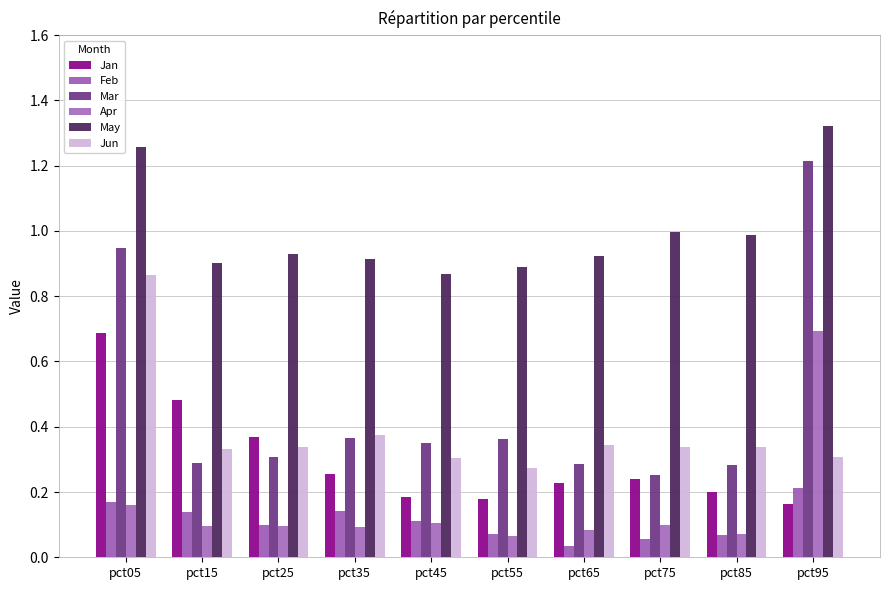

What is the total value across all series at pct25?

2.1